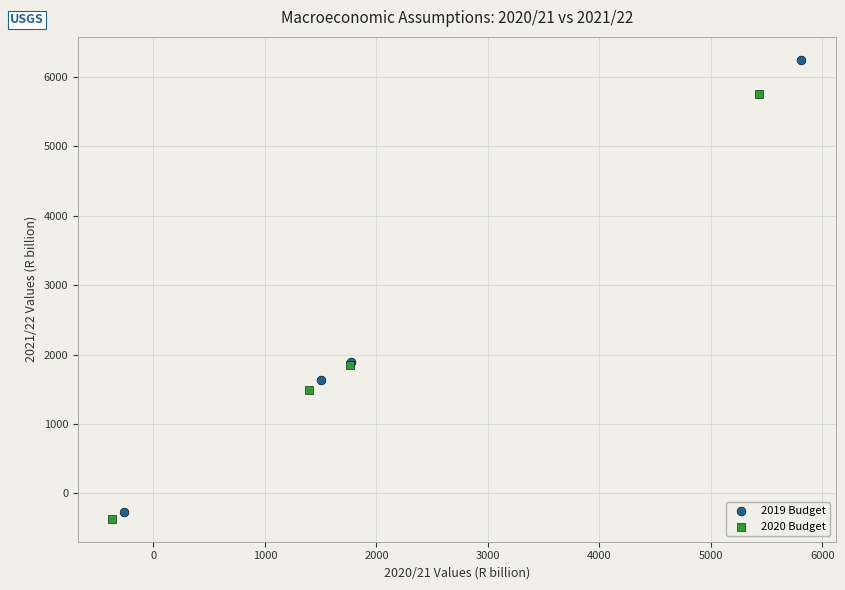

Which series has the largest Y range (max minus min)?

2019 Budget